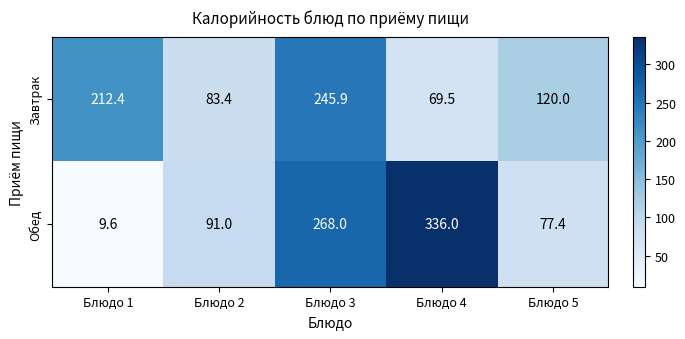

At Блюдо 3, list the series in order from smallest to largest.

Завтрак, Обед